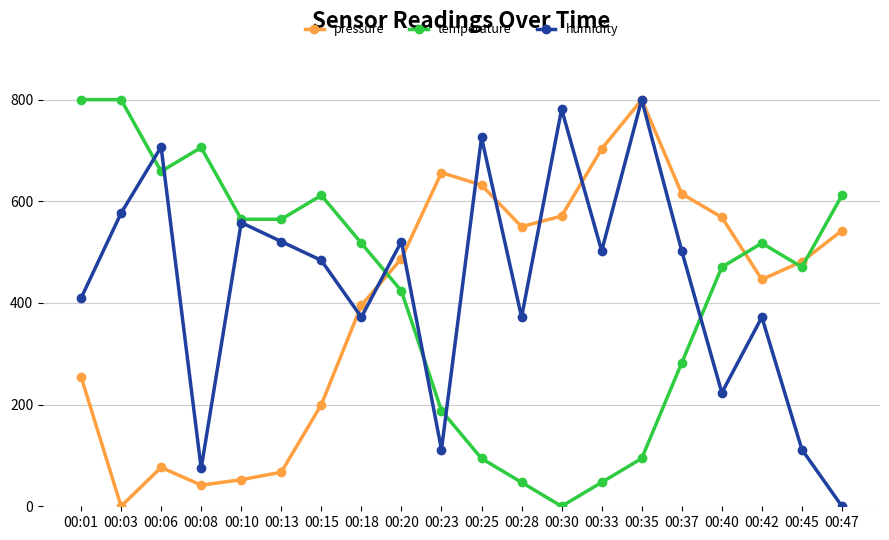

The humidity series shows 372.1 at 00:42. True or false?

True